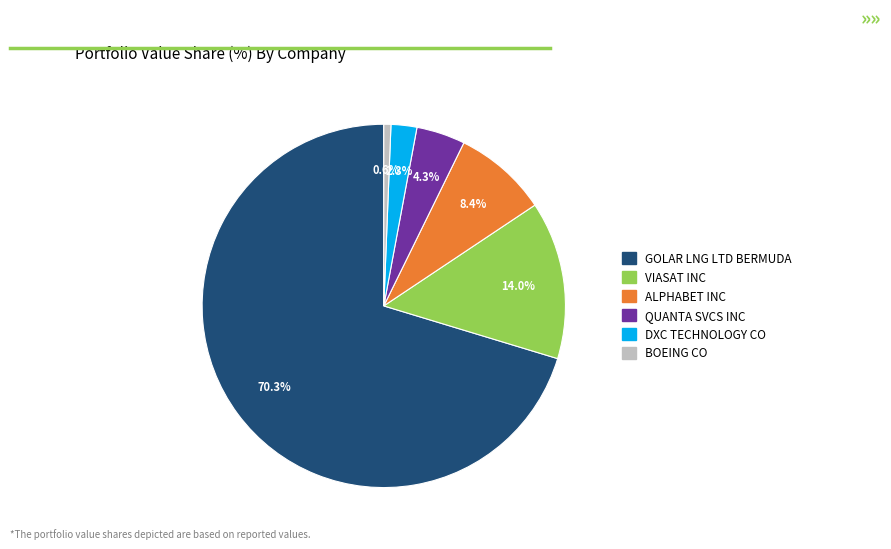

Is DXC TECHNOLOGY CO the majority of the pie?

No